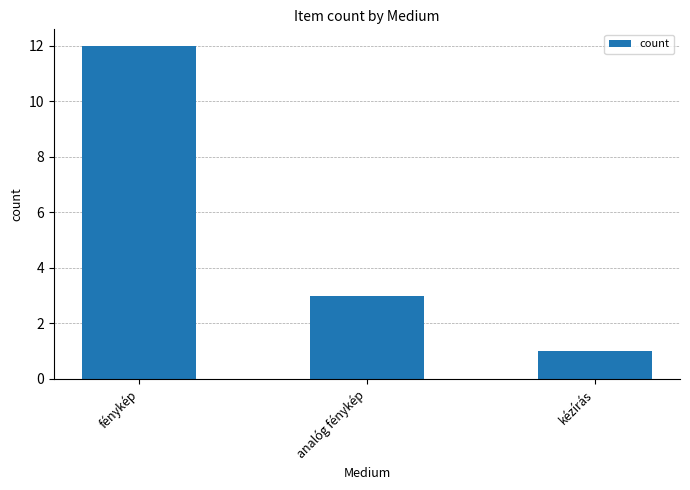

What is the average value?

5